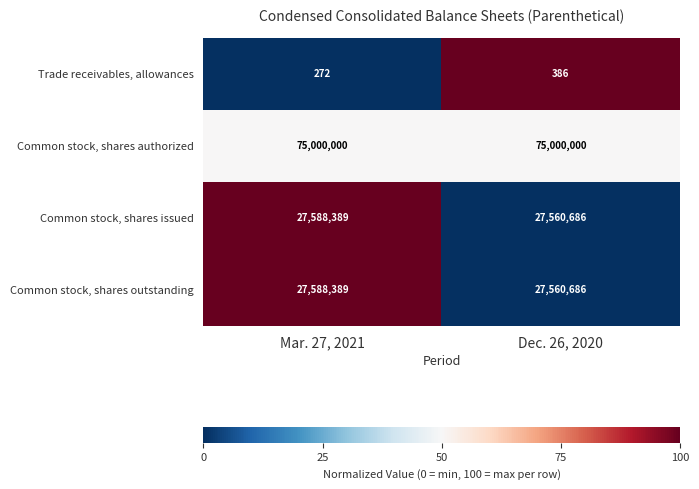

Reading left to right, list all the values displayed in this chart.

Trade receivables, allowances: Mar. 27, 2021=272	Dec. 26, 2020=386
Common stock, shares authorized: Mar. 27, 2021=75000000	Dec. 26, 2020=75000000
Common stock, shares issued: Mar. 27, 2021=27588389	Dec. 26, 2020=27560686
Common stock, shares outstanding: Mar. 27, 2021=27588389	Dec. 26, 2020=27560686